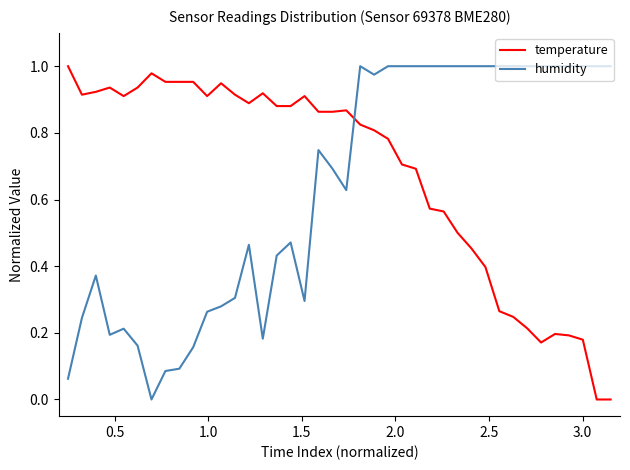

Which series ends up on top after the final intersection of humidity and temperature?

humidity